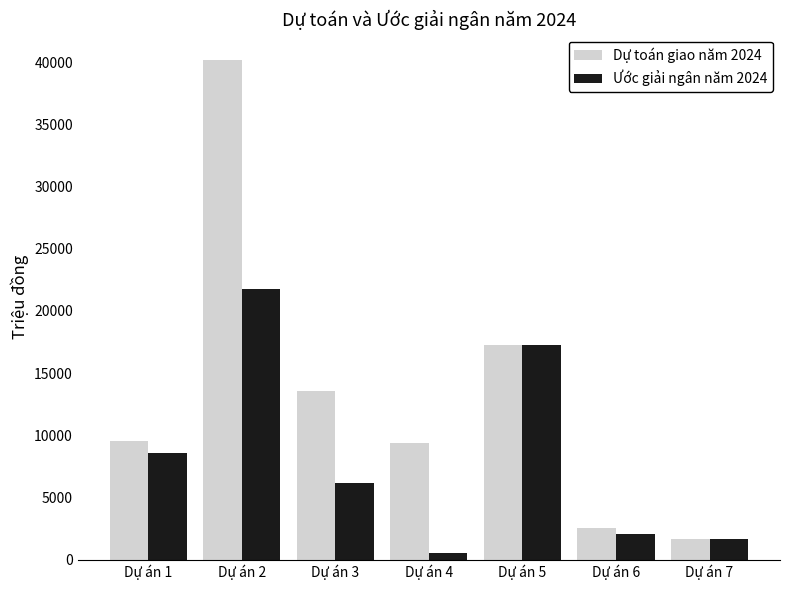

Reading left to right, what are all the values shown in this chart?

Dự toán giao năm 2024: 9554.9	40185.0	13544.0	9359.8	17270.0	2545.7	1630.0
Ước giải ngân năm 2024: 8602.9	21755.0	6146.0	500.0	17250.0	2037.0	1630.0